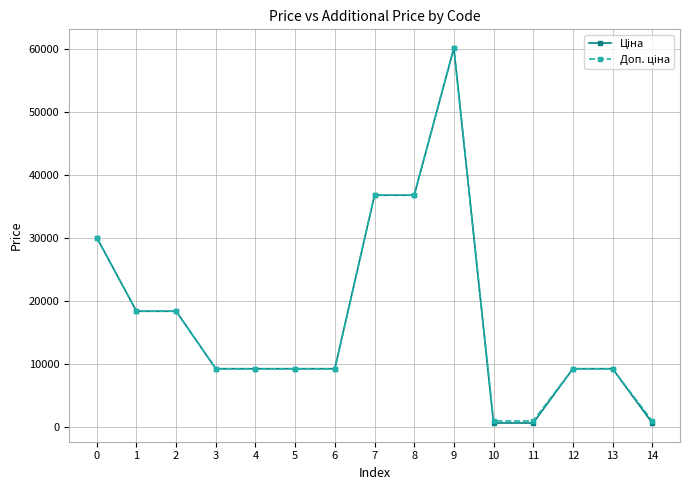

At which category is the sum across all series the highest?

9